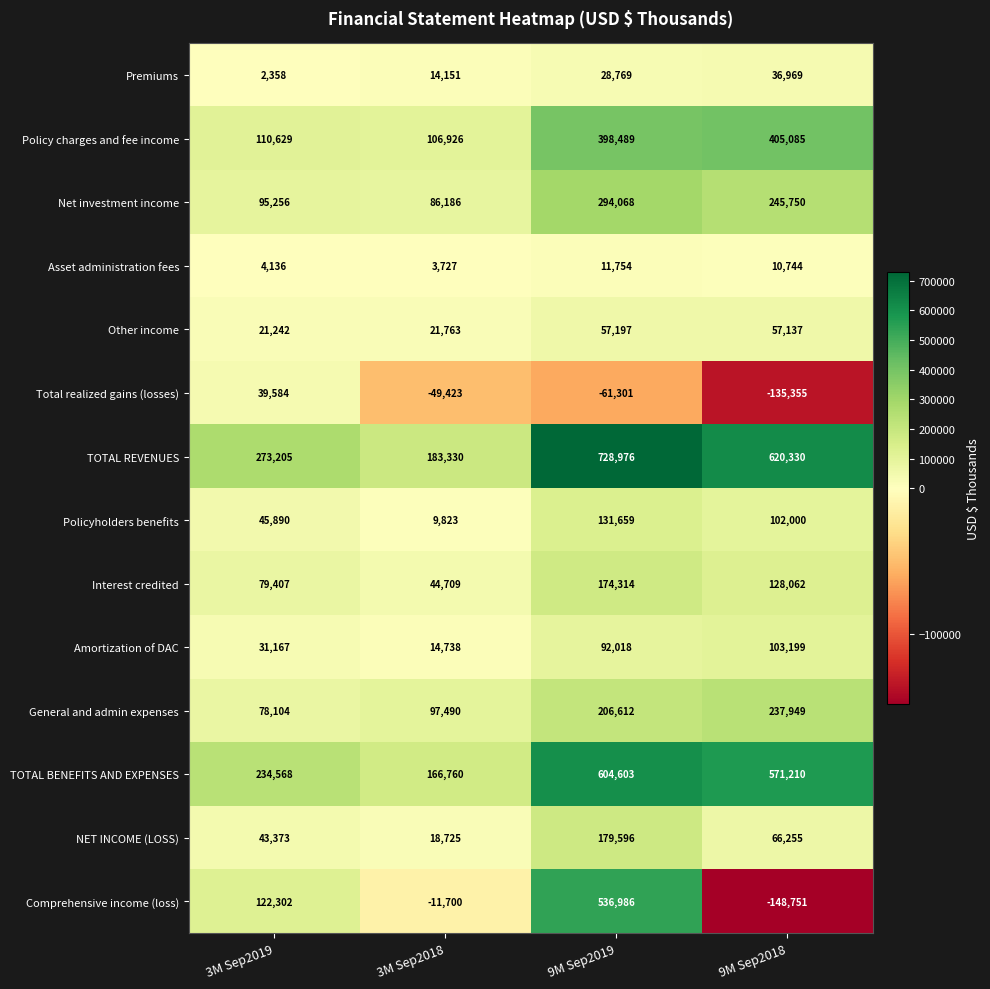

What is the difference between the second highest and minimum values in the General and admin expenses series?

128508